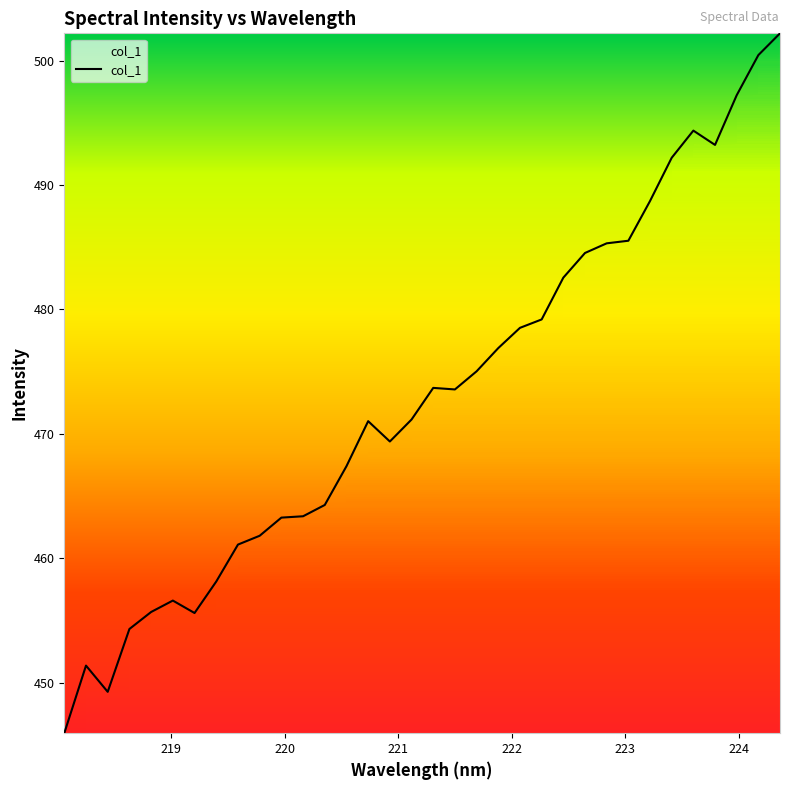

What is the maximum value shown in the chart?

502.2